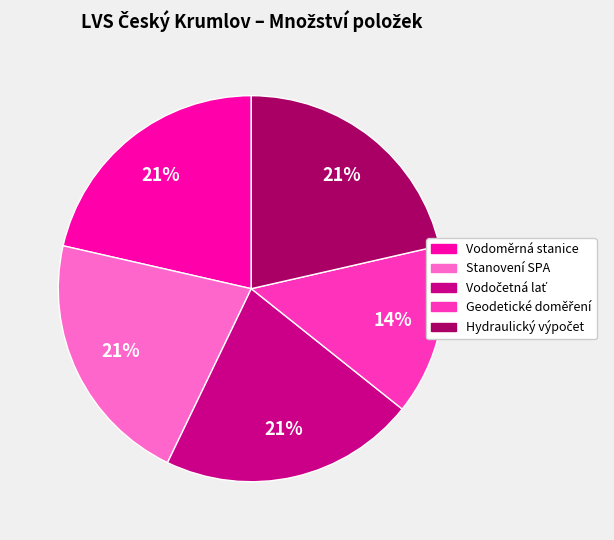

To the nearest percent, what portion does Stanovení SPA represent?

21%